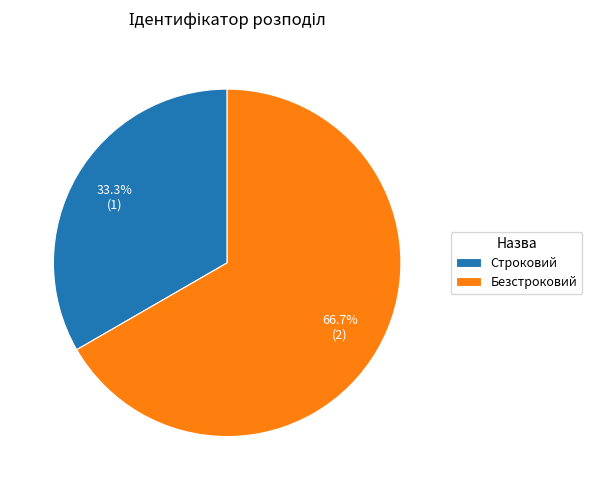

True or false: Строковий accounts for 25% of the total.

False